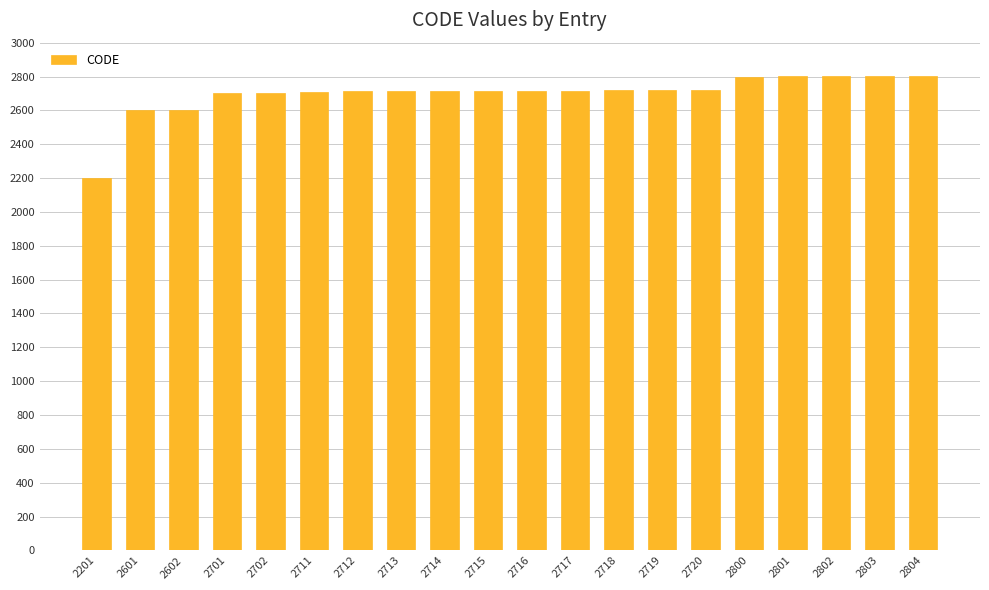

At which category does the chart reach its minimum across all series?

2201